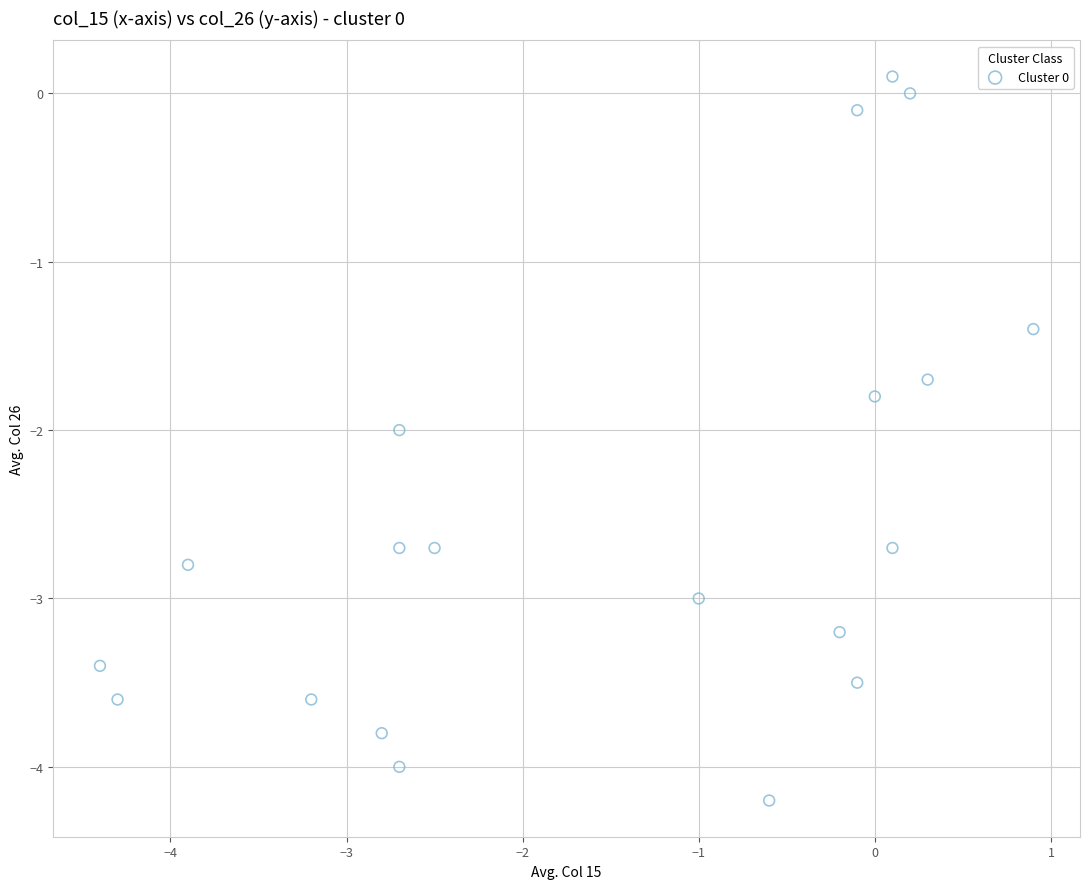

What is the range of Y values (max minus min)?

4.3